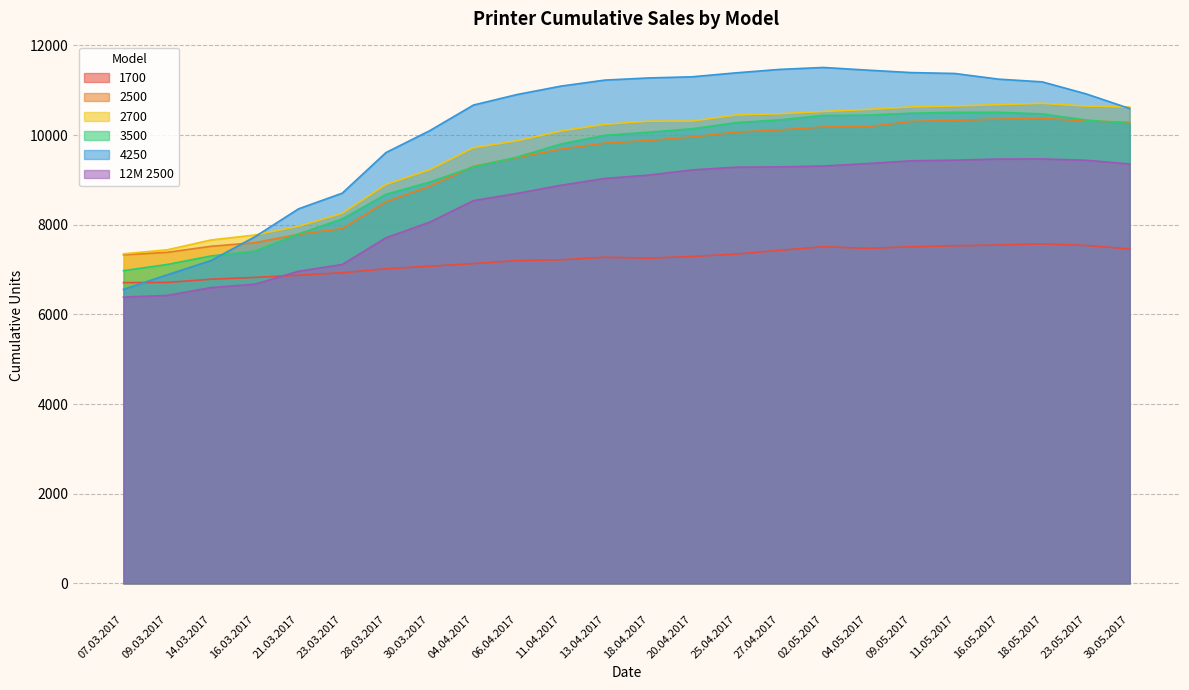

What are all the series names shown in the legend?

1700, 2500, 2700, 3500, 4250, 12M 2500